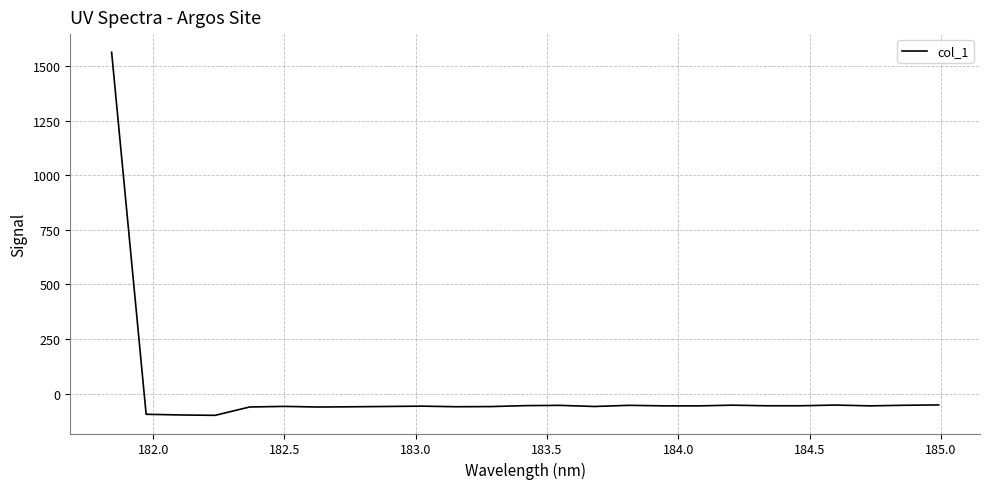

What is the difference between the maximum and minimum values?

1661.8